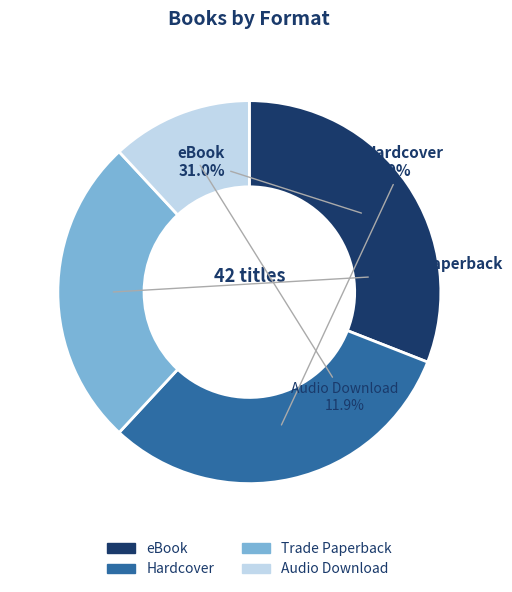

Which slice is the smallest?

Audio Download